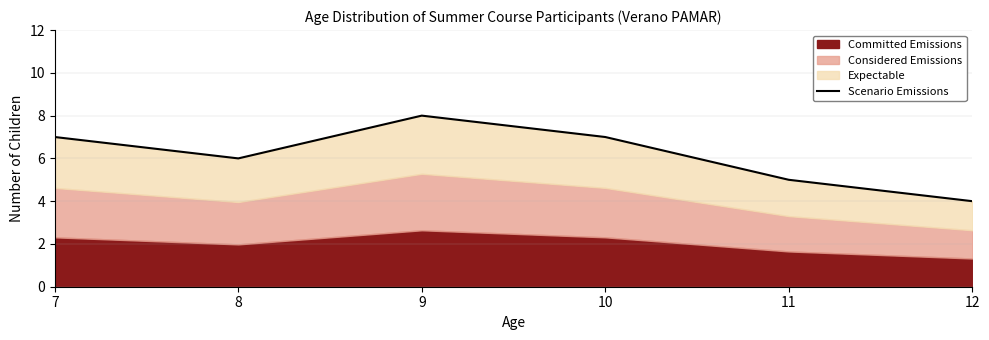

What is the average value?

6